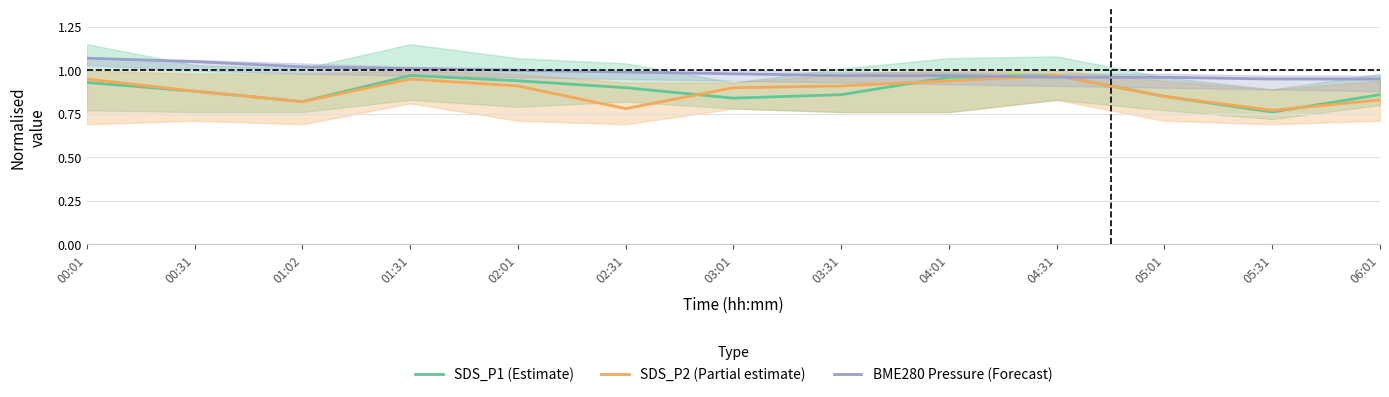

Reading left to right, transcribe all the data shown in this chart.

SDS_P1 (Estimate): 0.9	0.9	0.8	1.0	0.9	0.9	0.8	0.9	1.0	1.0	0.8	0.8	0.9
SDS_P2 (Partial estimate): 0.9	0.9	0.8	0.9	0.9	0.8	0.9	0.9	0.9	1.0	0.8	0.8	0.8
BME280 Pressure (Forecast): 1.1	1.1	1.0	1.0	1.0	1.0	1.0	1.0	1.0	1.0	1.0	0.9	0.9